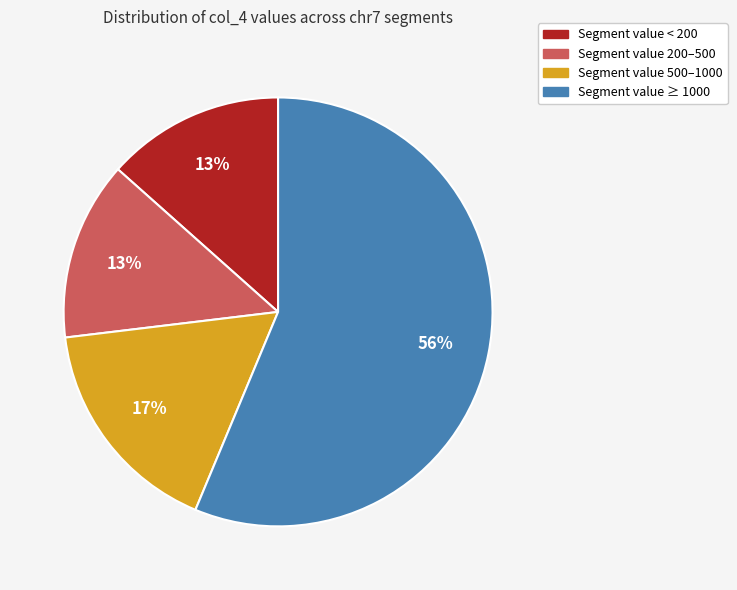

Do Segment value ≥ 1000 and Segment value 200–500 together represent more than half of the pie?

Yes